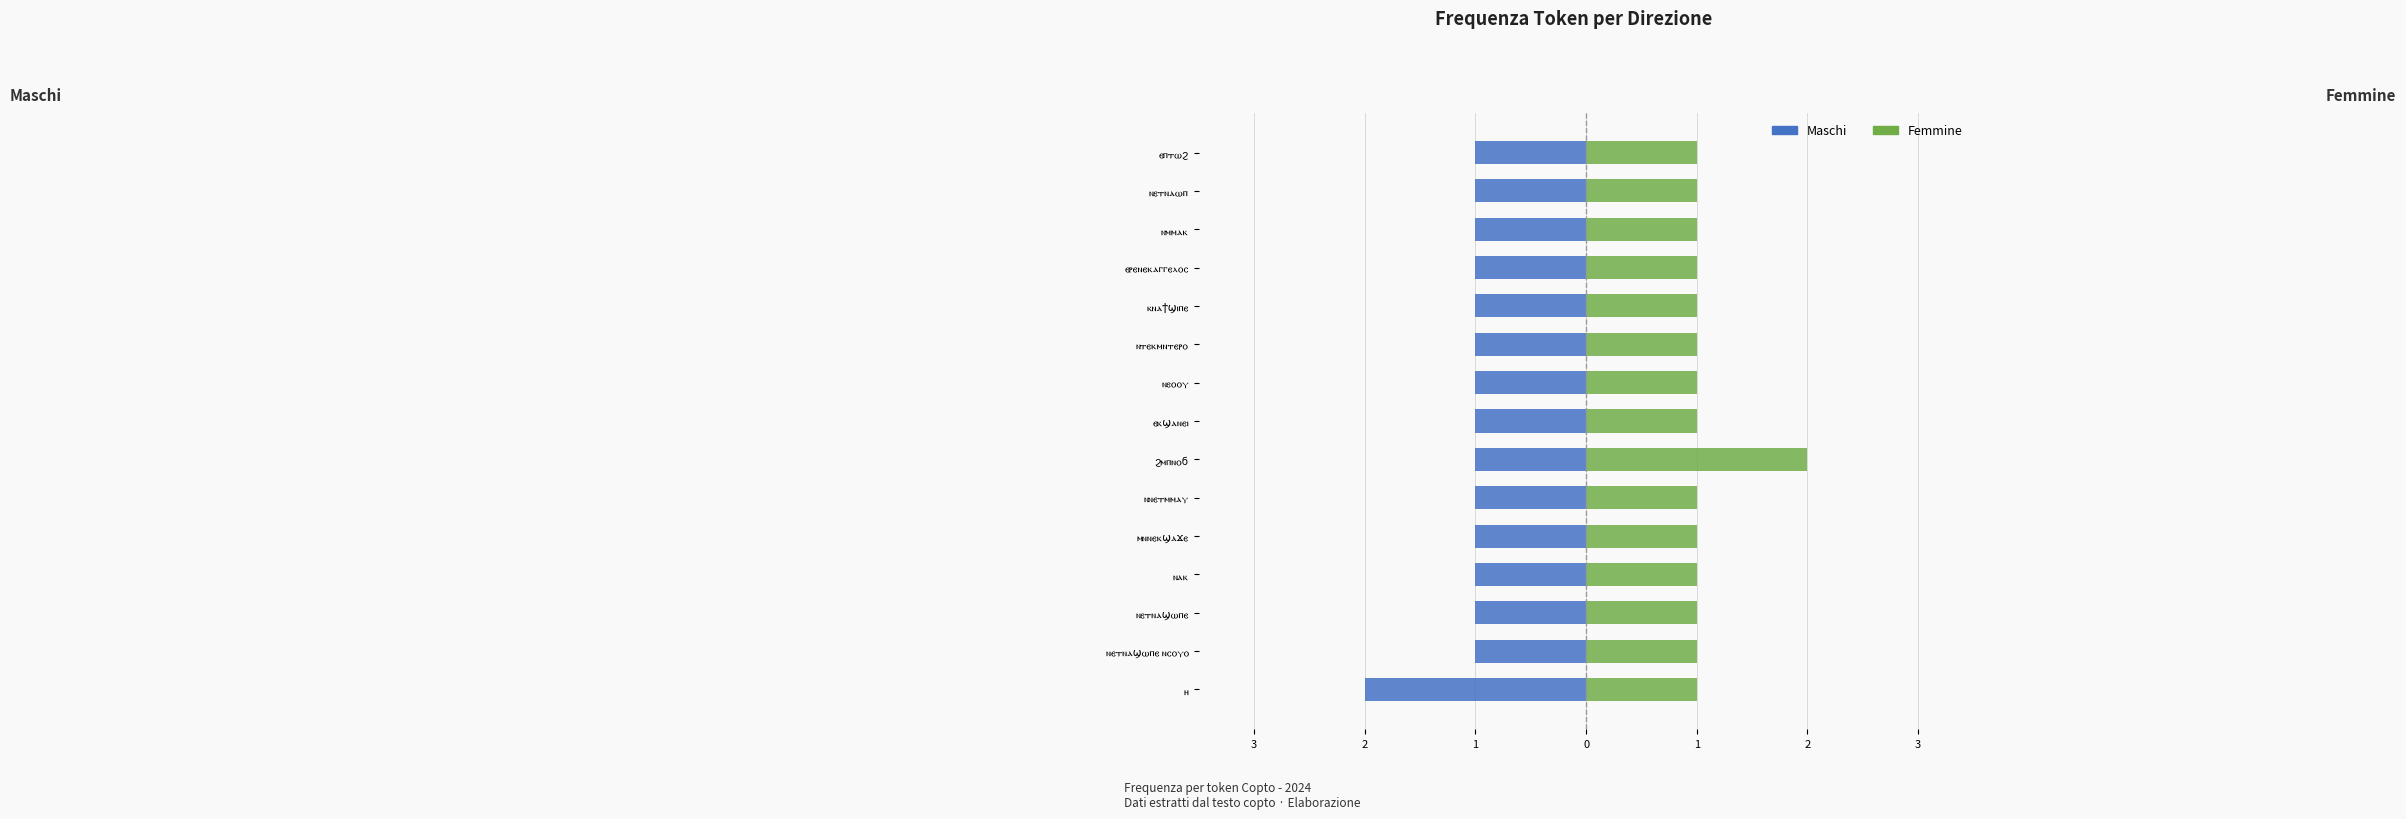

Is it true that Femmine equals 1 at ⲉⲣⲉⲛⲉⲕⲁⲅⲅⲉⲗⲟⲥ?

True